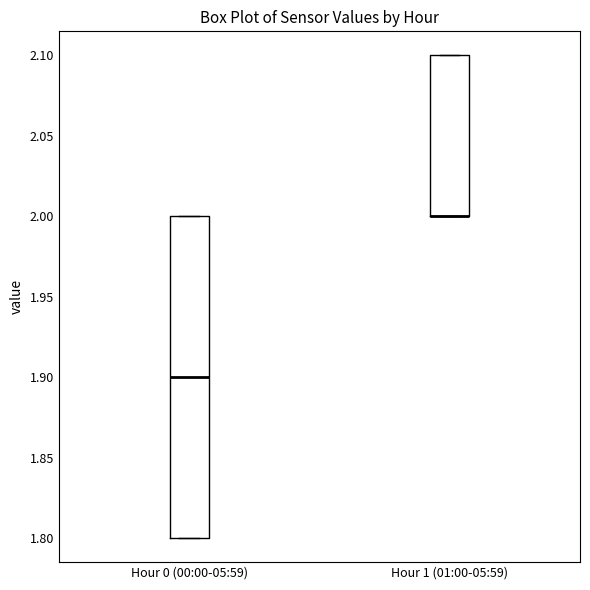

Reading left to right, read every box against the y-axis: the position of its median line, the range the box covers, and the ends of its whiskers. The values are not printed on the chart, so give them approximately, as read against the axis.

Hour 0 (00:00-05:59): median 1.9, box 1.8 to 2.0, whiskers 1.8 to 2.0
Hour 1 (01:00-05:59): median 2.0 (drawn on the box's lower edge), box 2.0 to 2.1, whiskers 2.0 to 2.1